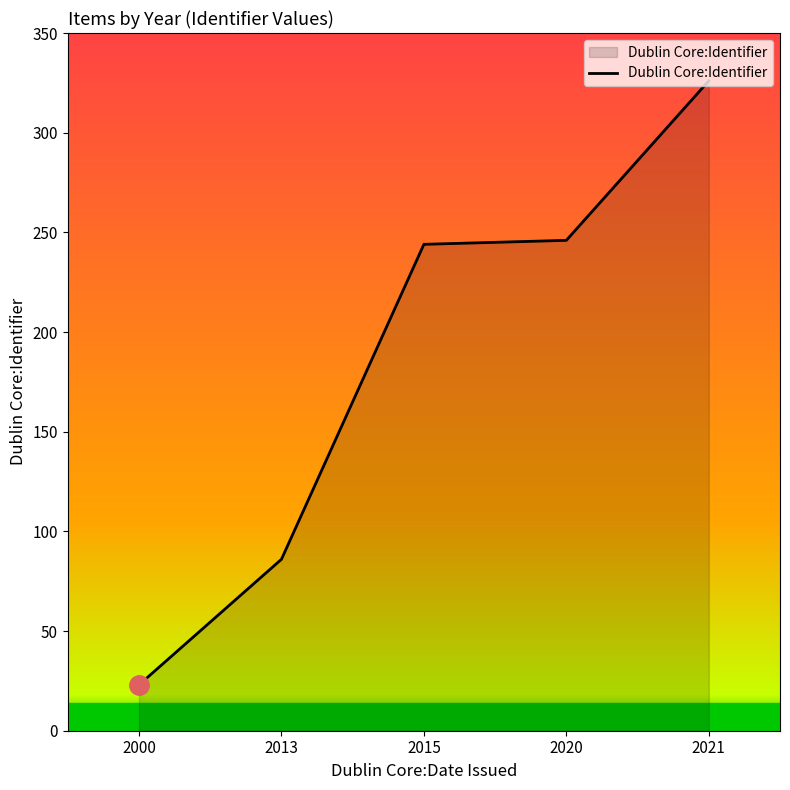

Reading right to left, extract all data points from this chart.

326	246	244	86	23